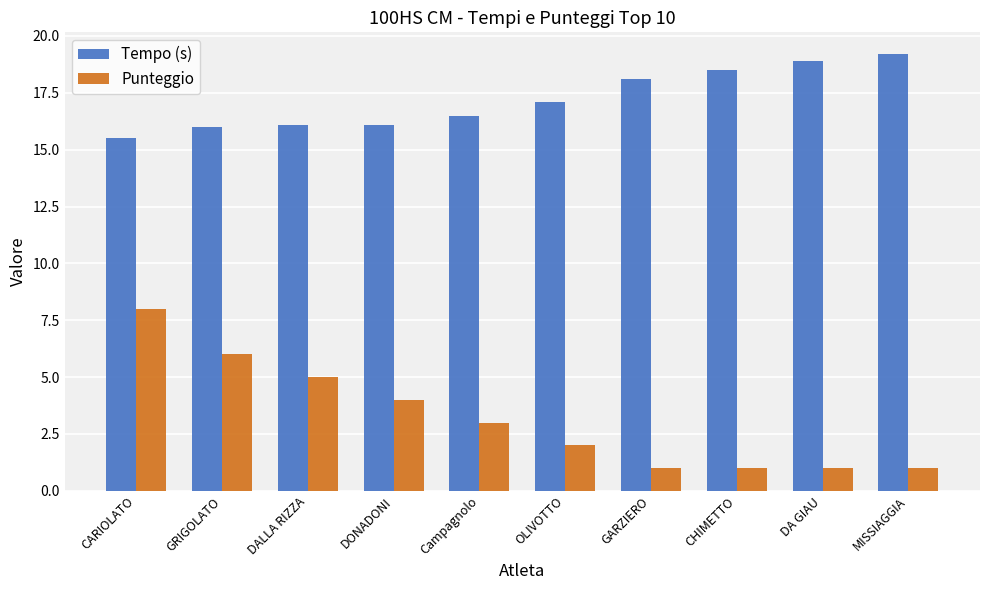

What is the sum of the Punteggio values at GARZIERO and DA GIAU?

2.0